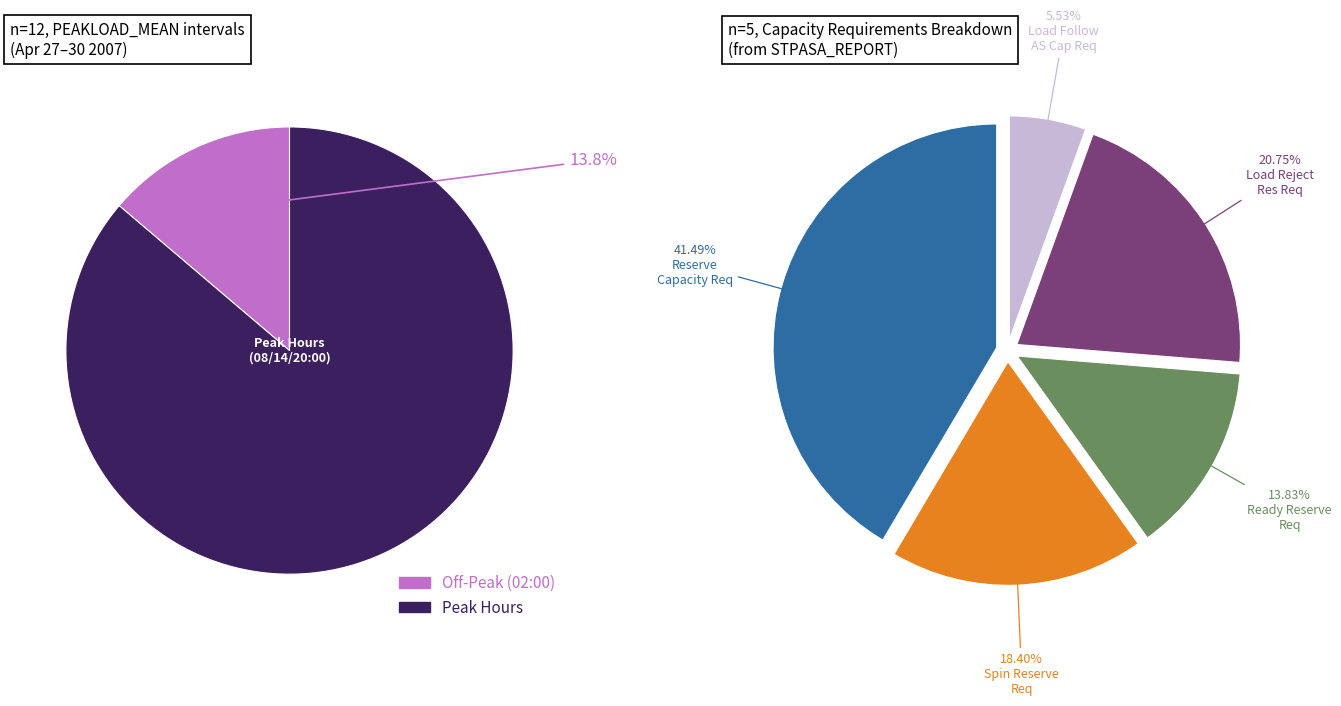

Combined, do 2007/04/29 20:00 and 2007/04/28 02:00 account for over 50%?

No